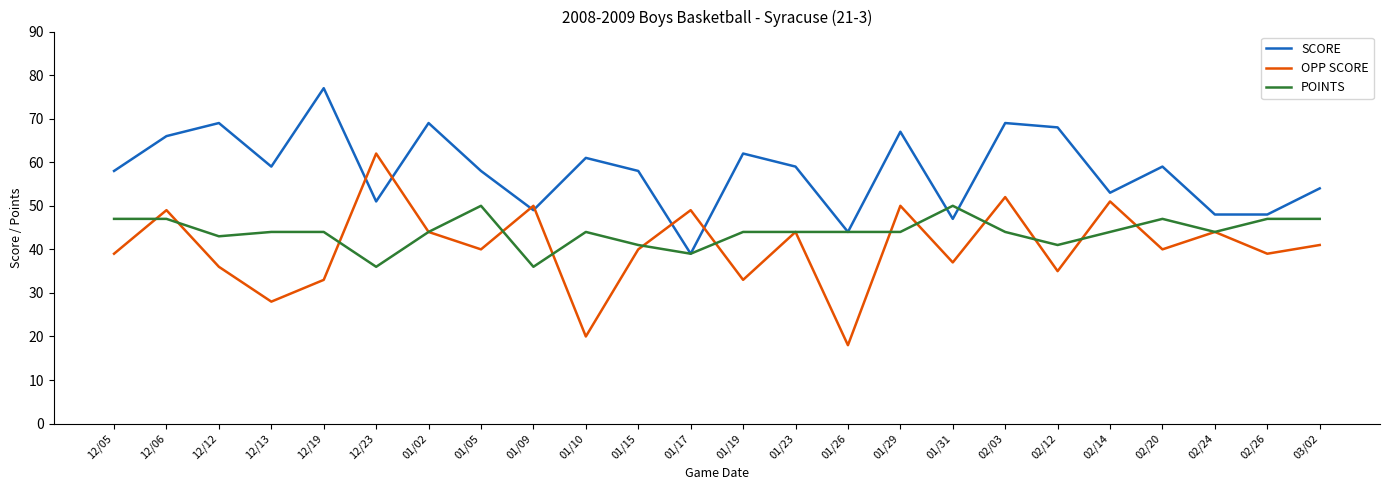

List the series in order of their peak value, highest first.

SCORE, OPP SCORE, POINTS